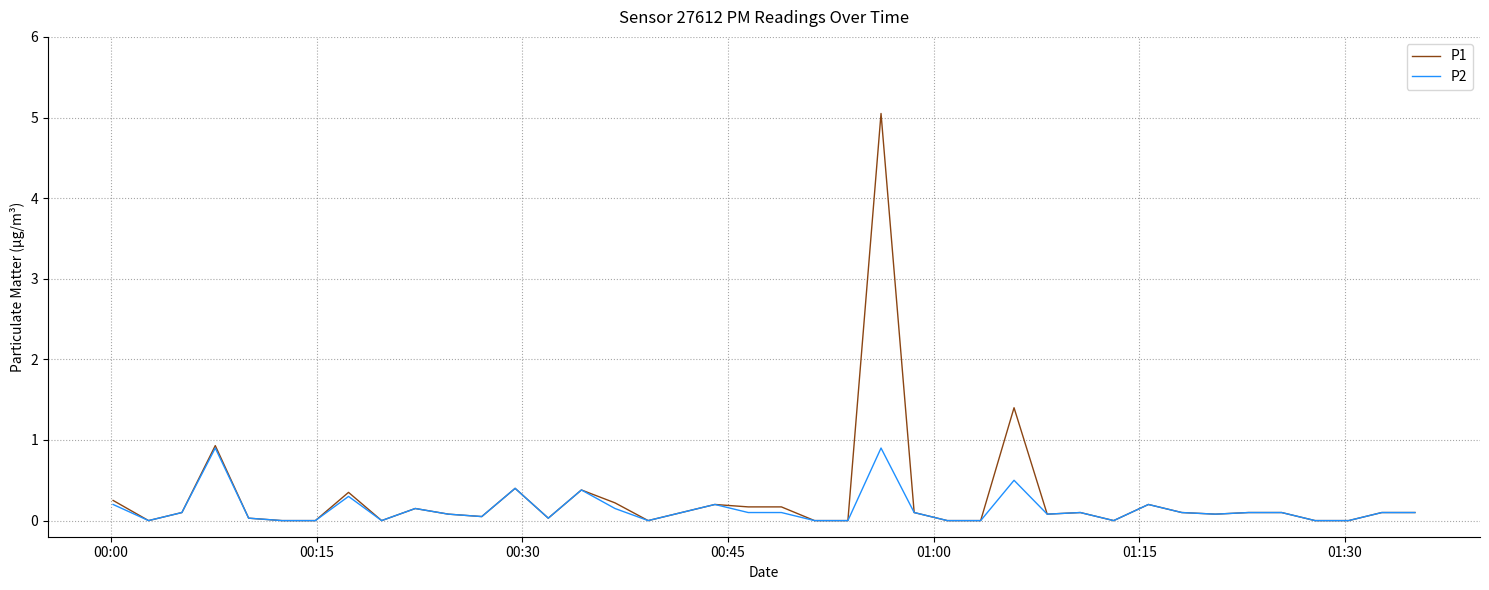

List the series in order of their peak value, highest first.

P1, P2